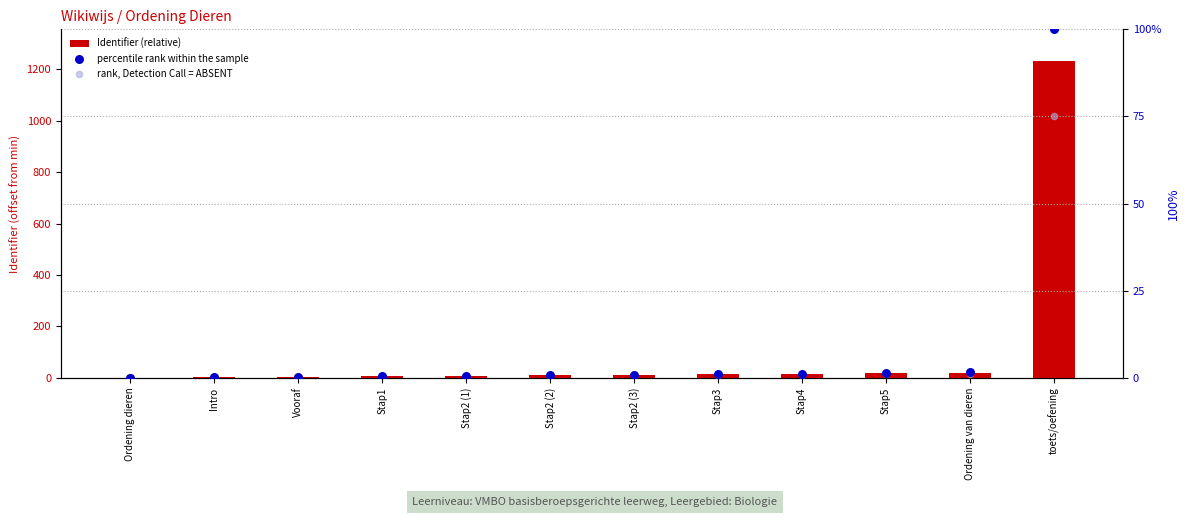

Which series has the largest total across all categories?

Identifier (relative)